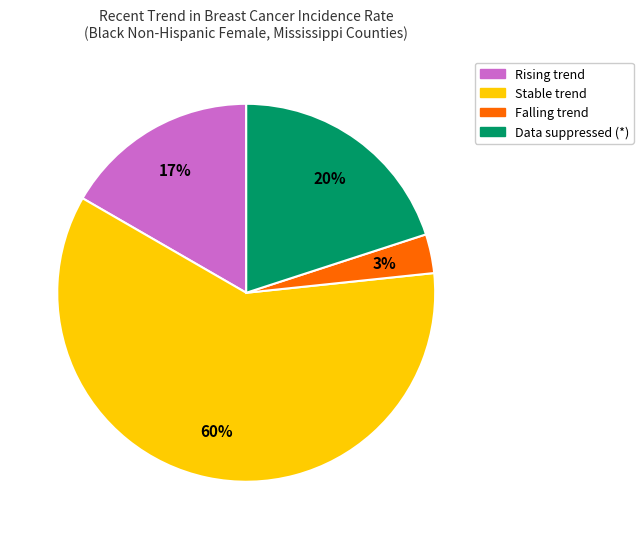

To the nearest percent, what is the average slice percentage?

25%